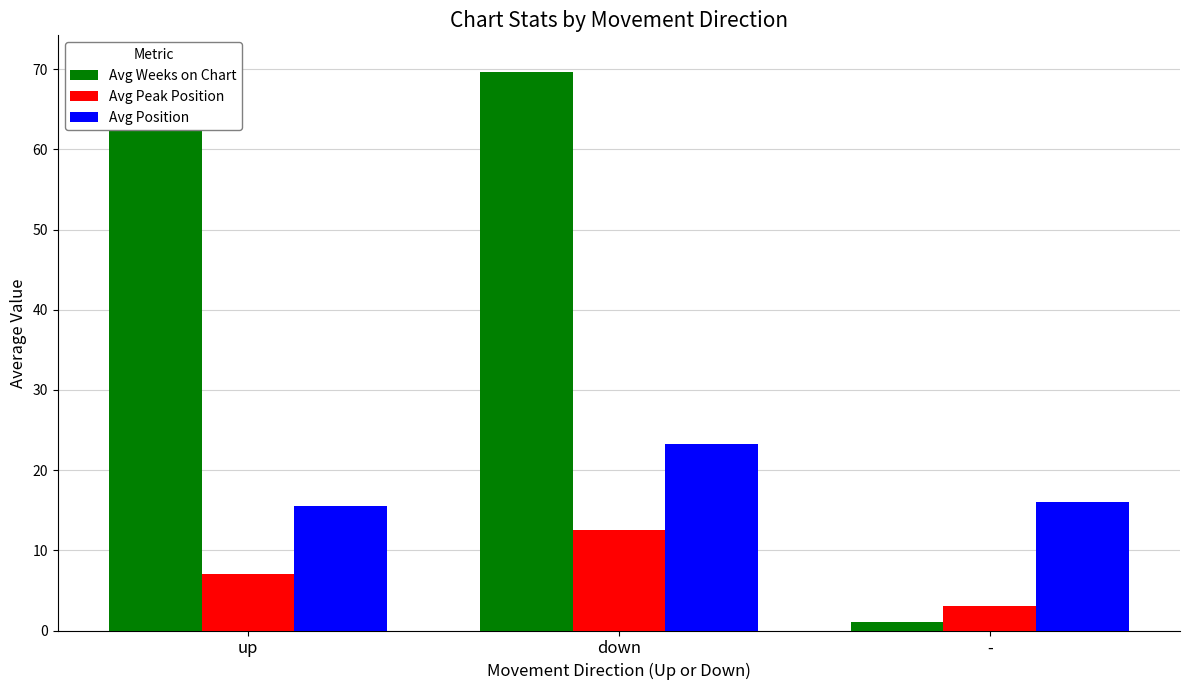

How many groups of bars are there?

3